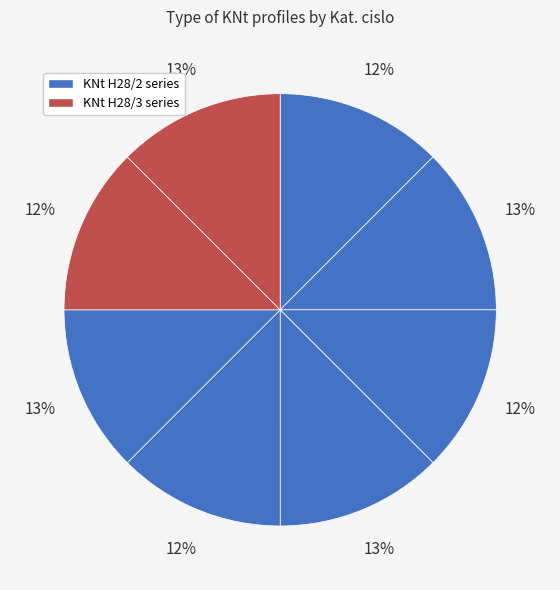

How many segments does this pie chart have?

8